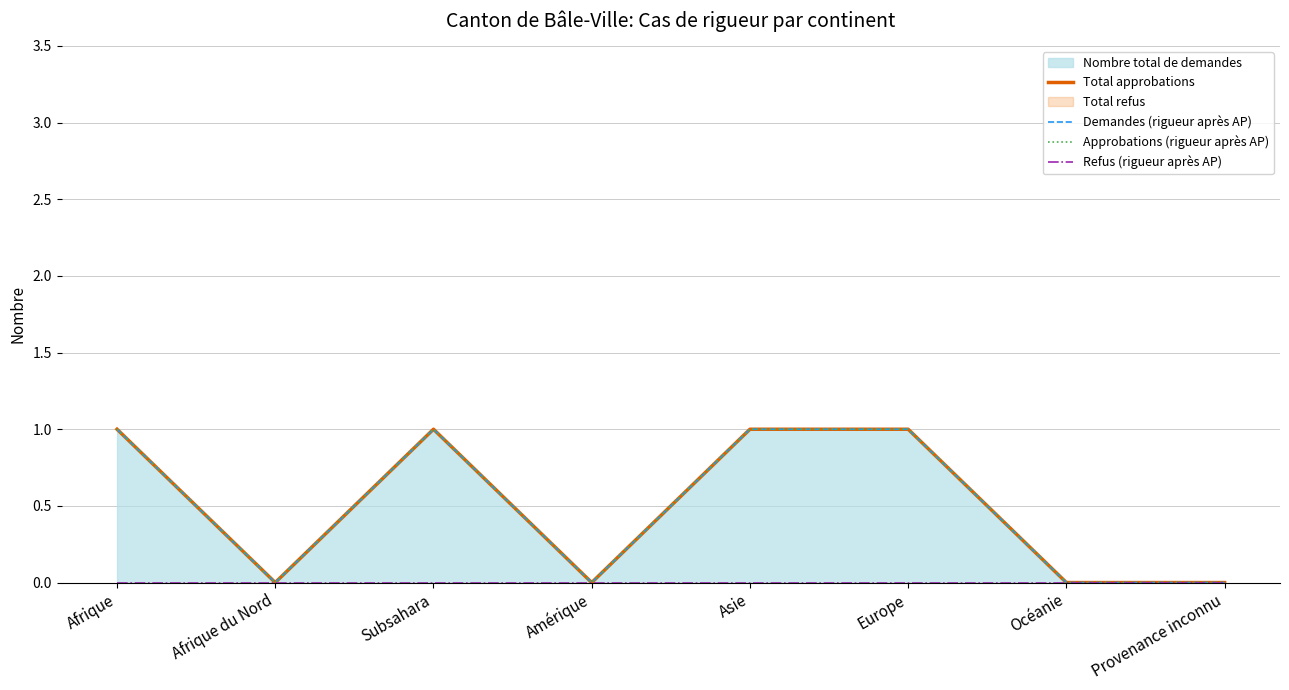

What is the value of the Total approbations point at the 5th from the left?

1